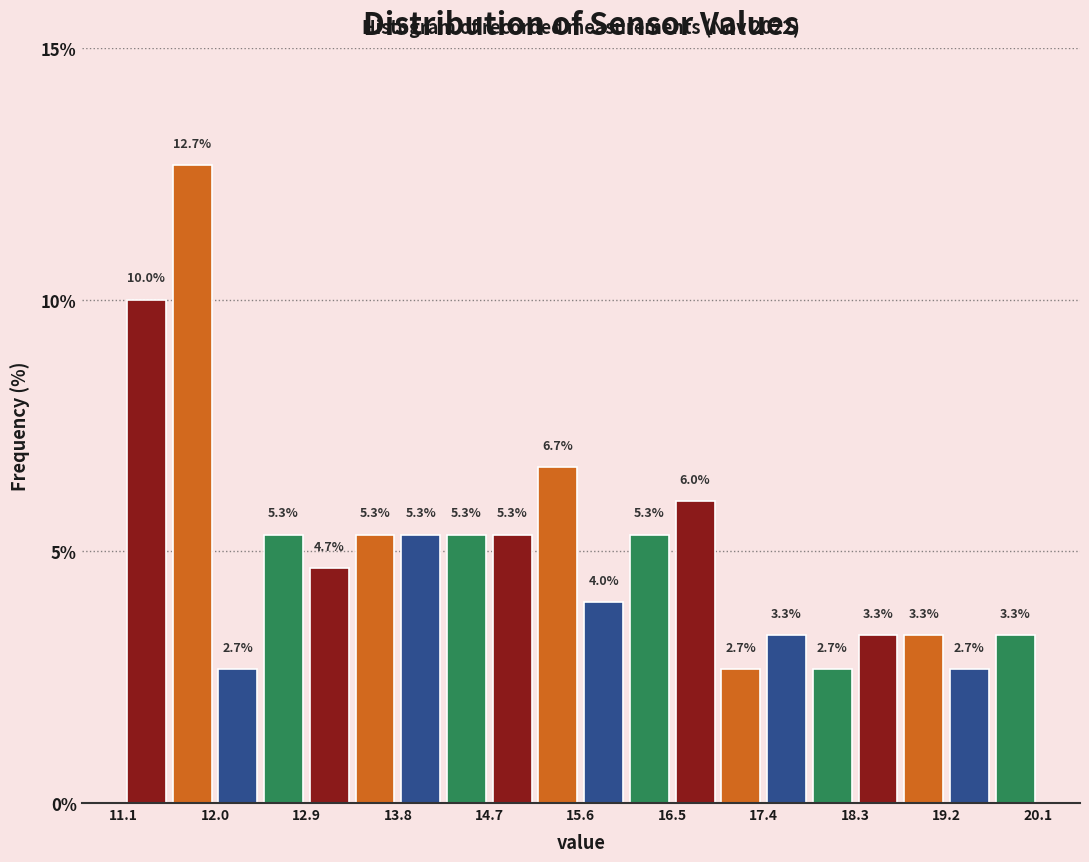

Reading left to right, list every bar in this chart as the range it spans on the x-axis followed by its height. The bar edges are not printed on the chart, so give them approximately, as read against the axis.

11.10 to 11.55: 10.0
11.55 to 12.00: 12.7
12.00 to 12.45: 2.7
12.45 to 12.90: 5.3
12.90 to 13.35: 4.7
13.35 to 13.80: 5.3
13.80 to 14.25: 5.3
14.25 to 14.70: 5.3
14.70 to 15.15: 5.3
15.15 to 15.60: 6.7
15.60 to 16.05: 4.0
16.05 to 16.50: 5.3
16.50 to 16.95: 6.0
16.95 to 17.40: 2.7
17.40 to 17.85: 3.3
17.85 to 18.30: 2.7
18.30 to 18.75: 3.3
18.75 to 19.20: 3.3
19.20 to 19.65: 2.7
19.65 to 20.10: 3.3